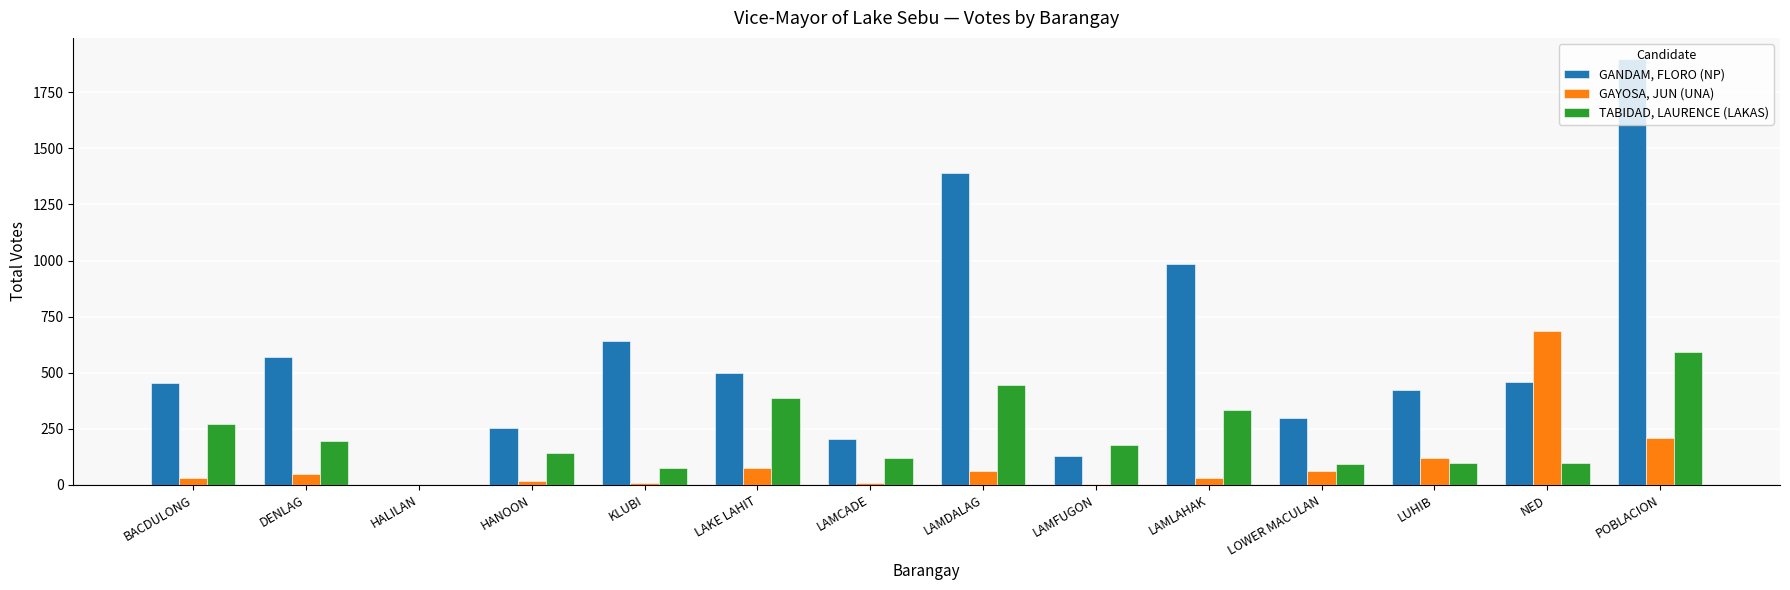

What is the sum of the GAYOSA, JUN (UNA) values at LAKE LAHIT and LAMCADE?

85